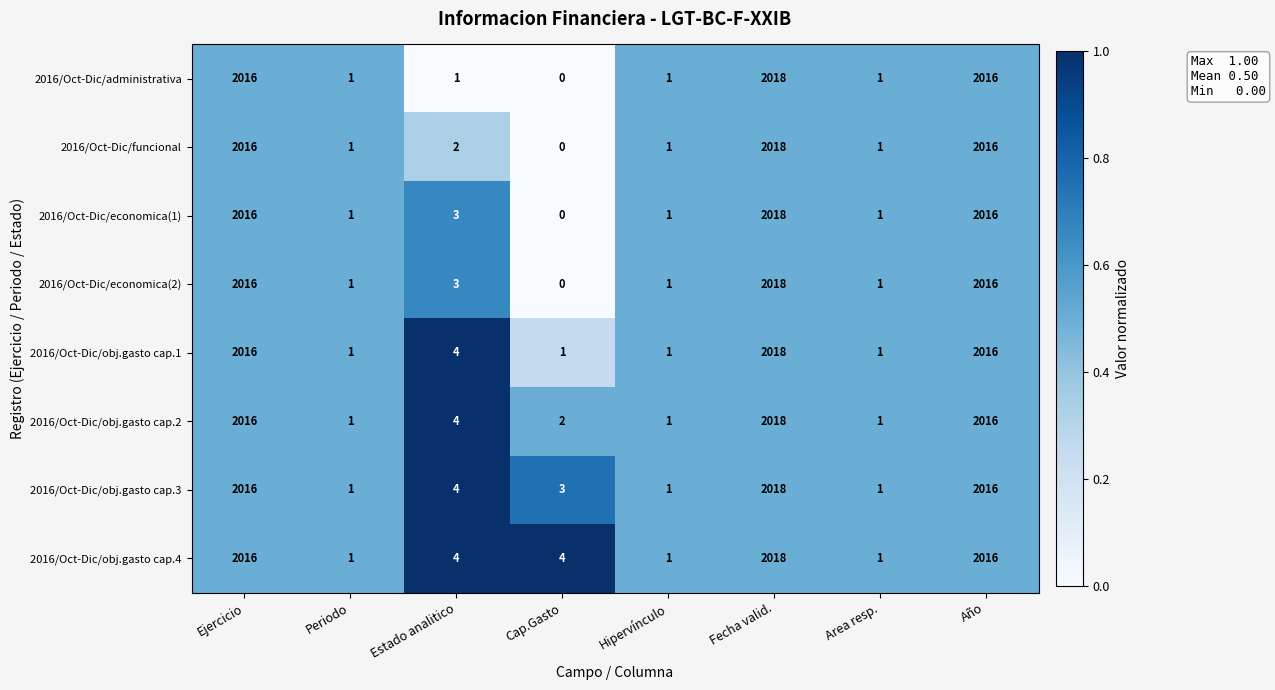

True or false: 2016/Oct-Dic/obj.gasto cap.3 has a value of 1 at Estado analitico.

False